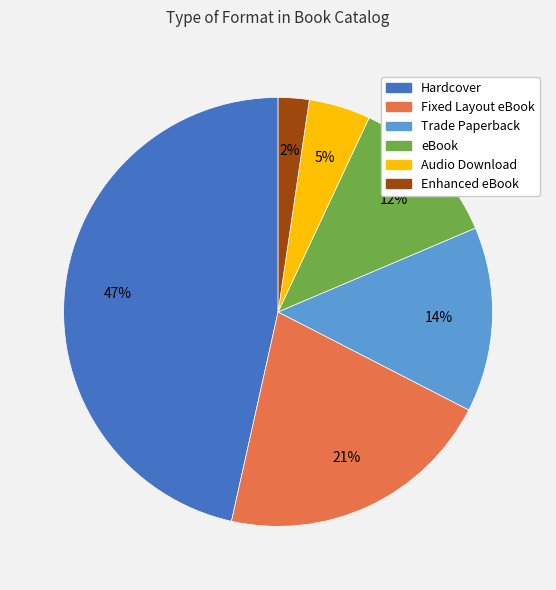

Which category has the smallest portion of the pie?

Enhanced eBook